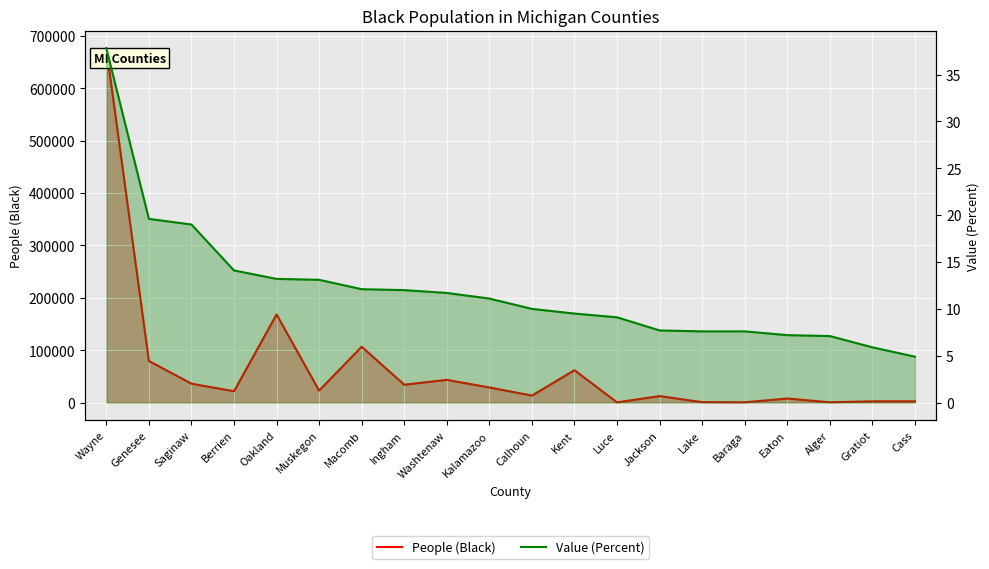

Which label corresponds to the smallest value in the chart?

Cass